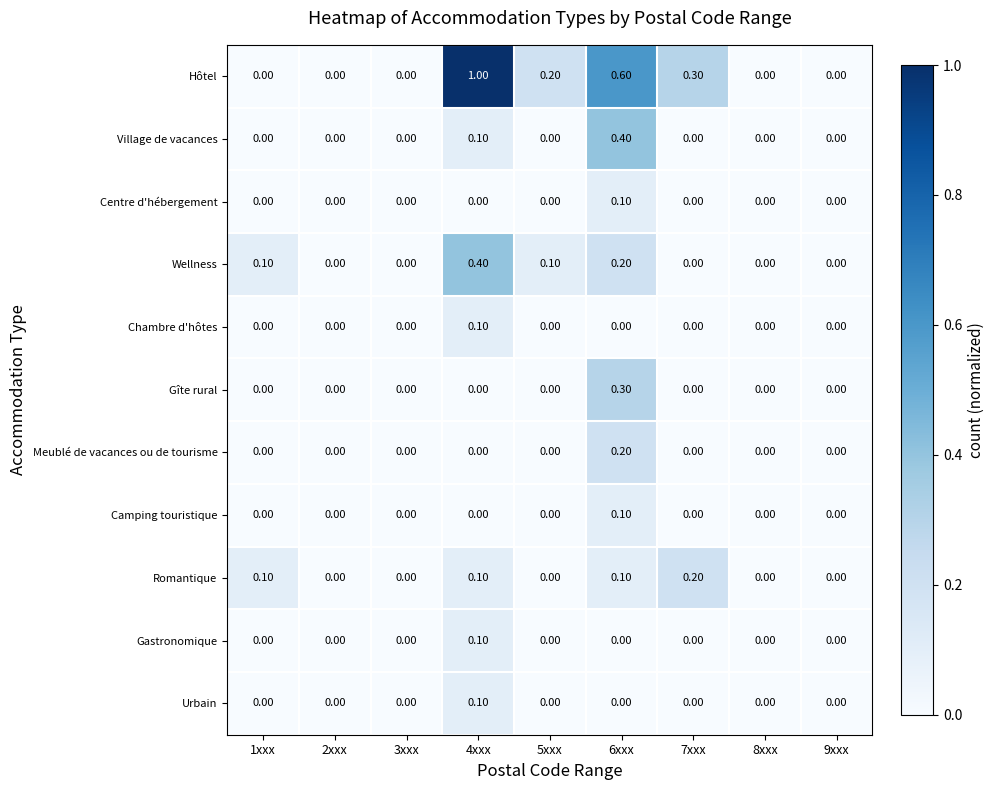

At which category is the sum across all series the highest?

6xxx